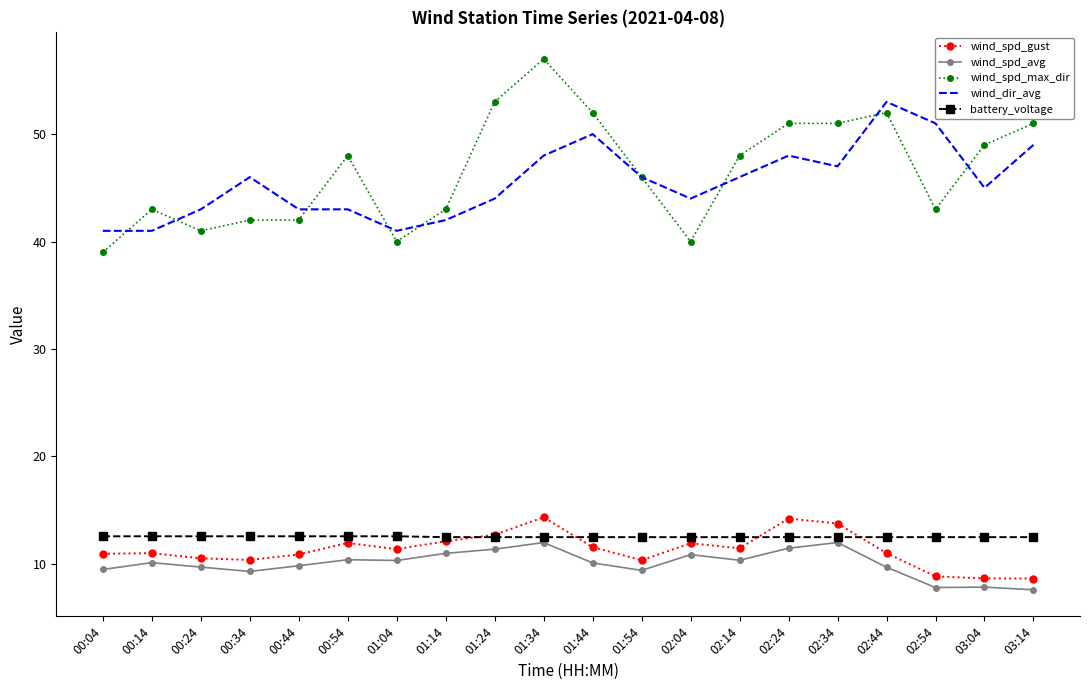

At how many categories does at least one series exceed 30?

20